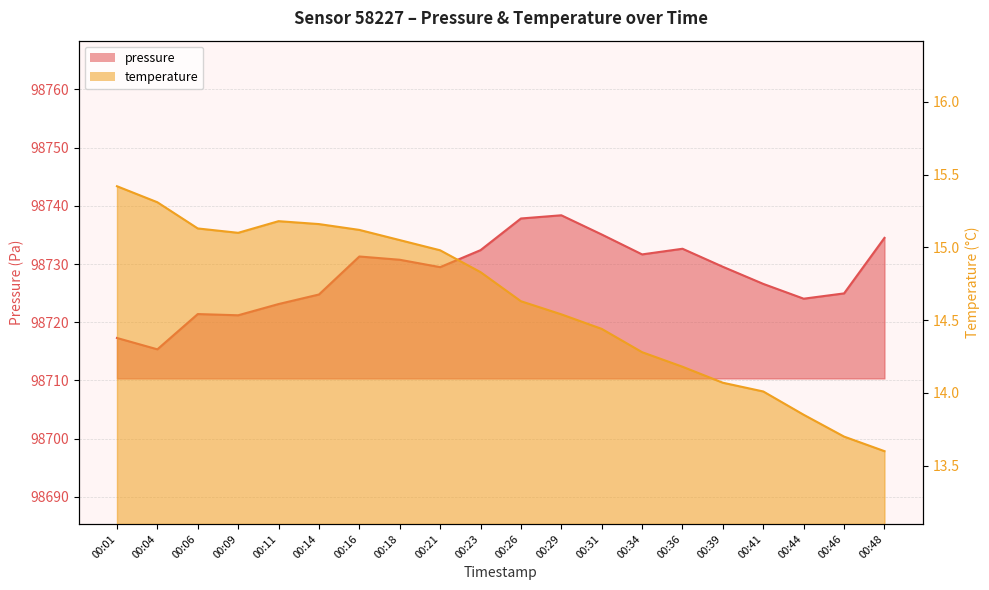

How many values in the pressure series are below 98729?

9